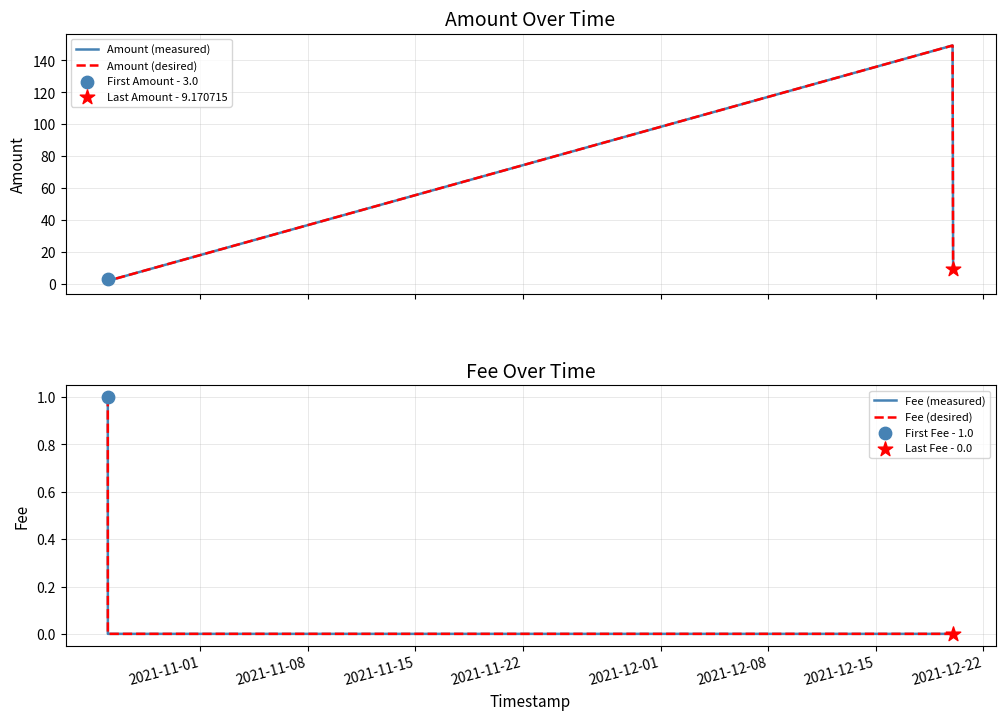

Which series contains the highest Y value?

Amount (measured)